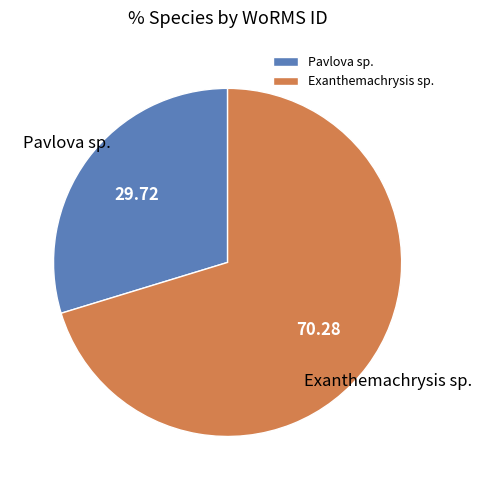

Count the number of slices in the pie.

2